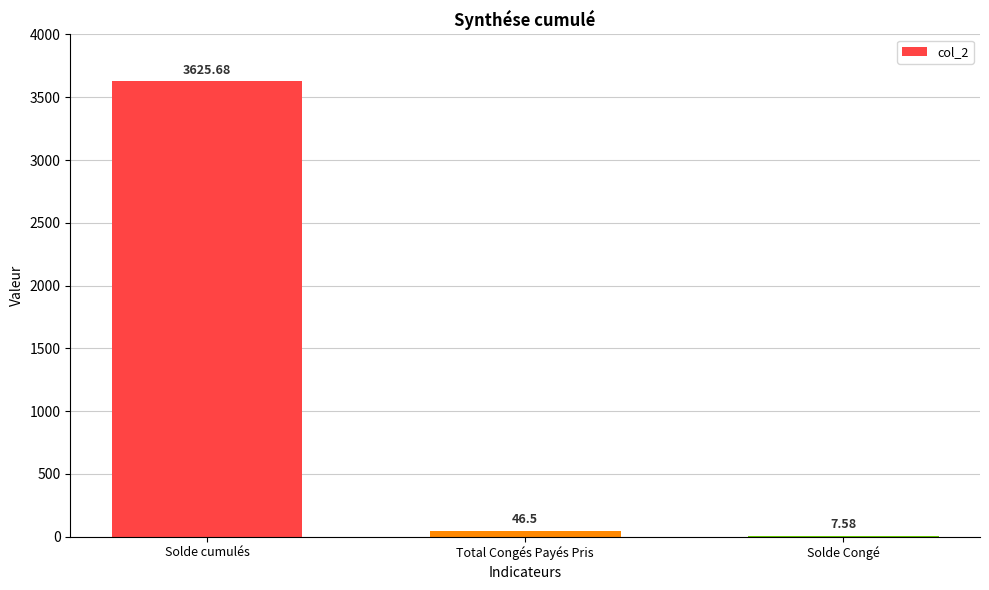

Which label corresponds to the largest value in the chart?

Solde cumulés